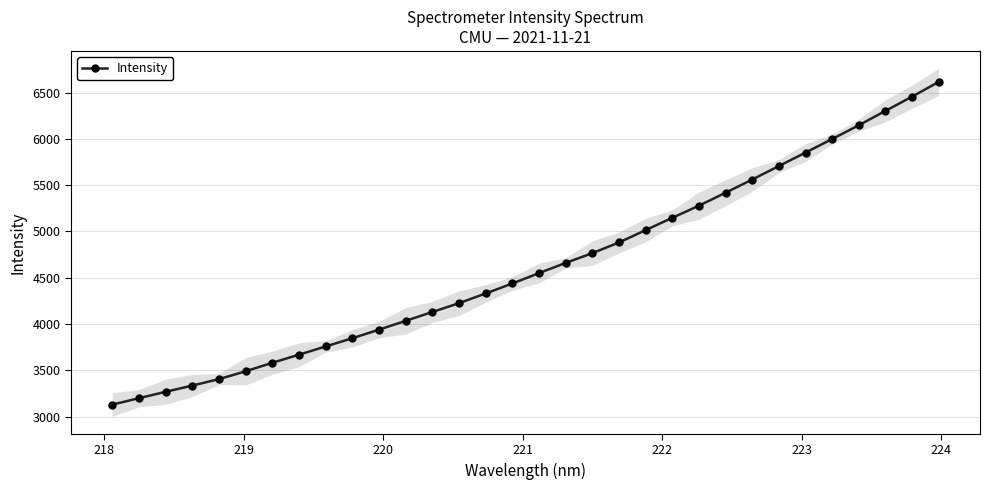

How many categories are shown in the chart?

32